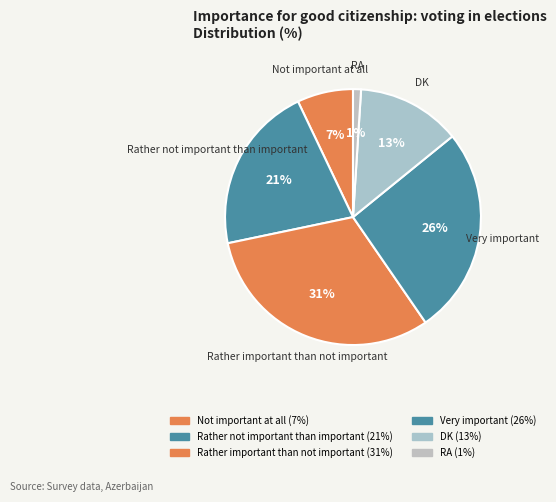

The Very important slice represents 39% of the pie. True or false?

False